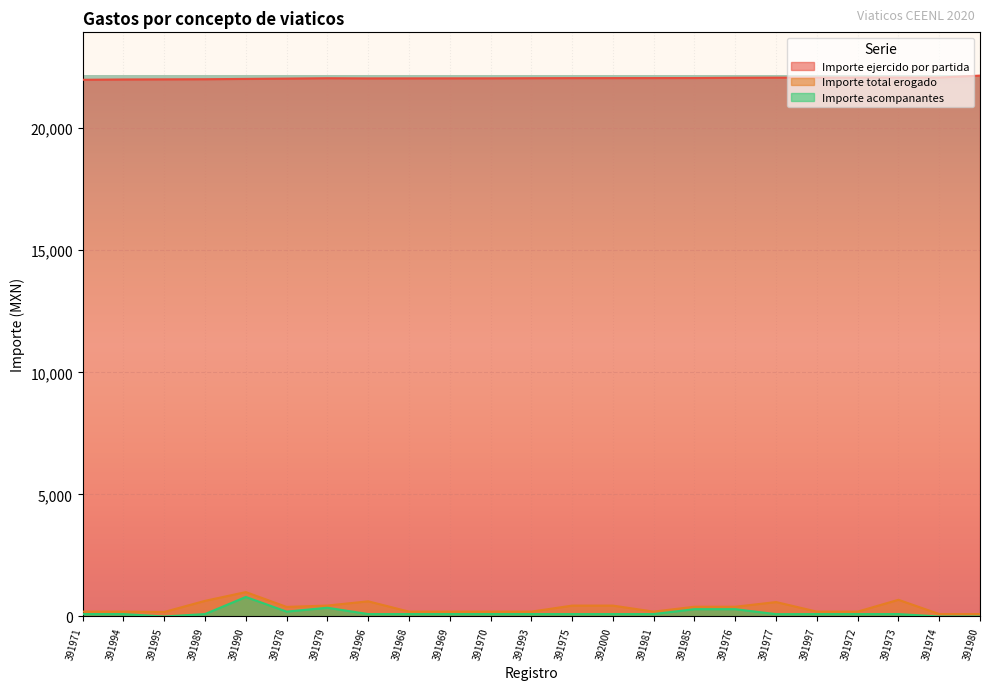

What value does the Importe acompanantes series have at 391970?

100.0